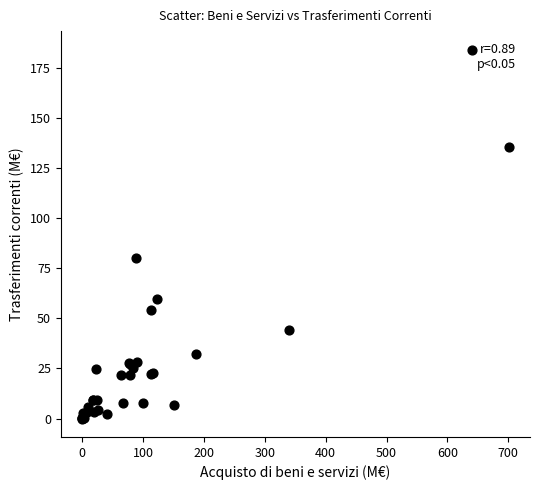

What Y value in the scatter plot is closest to 92?

80.0